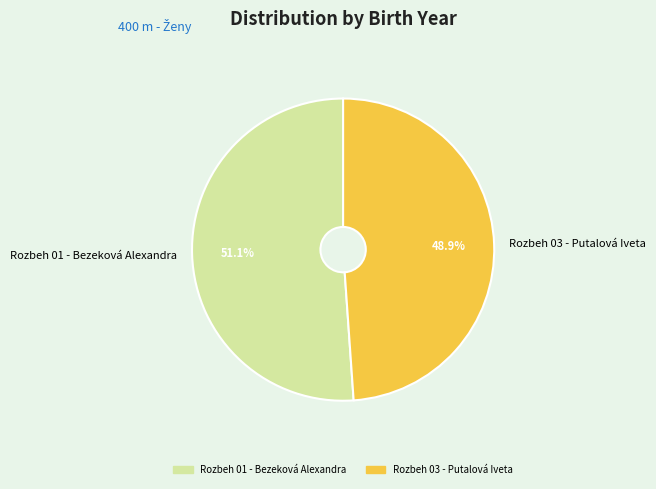

Count the number of slices in the pie.

2